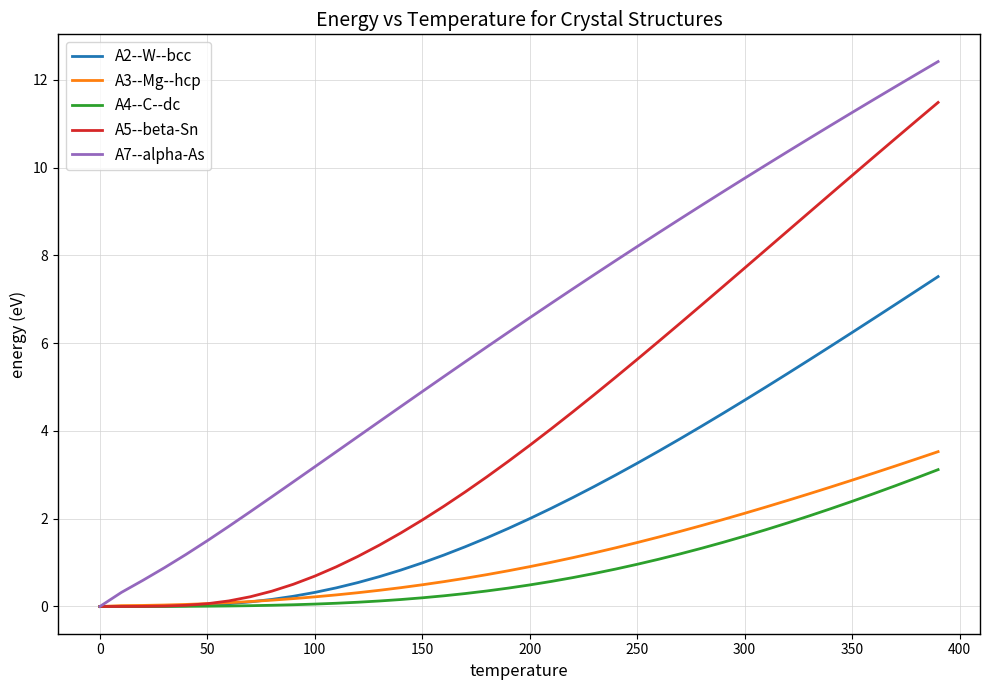

Count the number of data series in this chart.

5